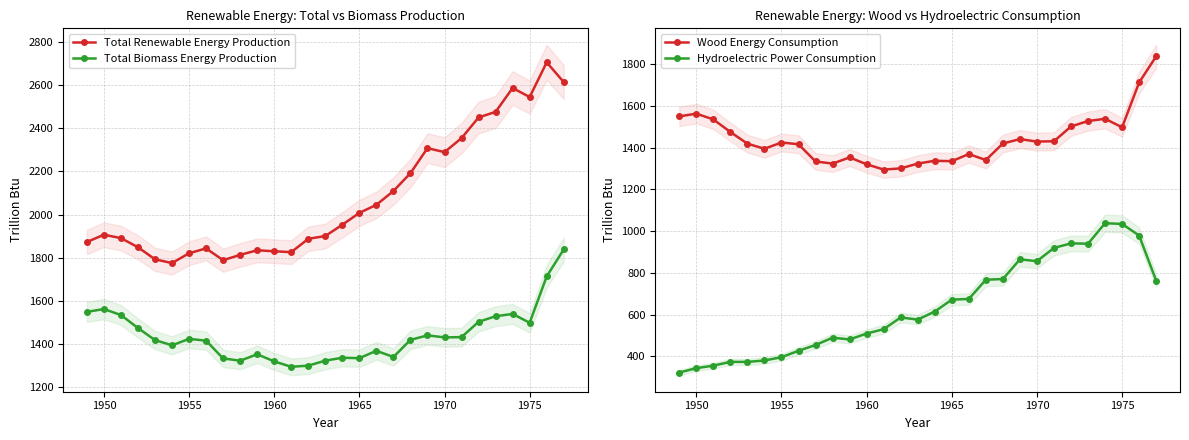

Which series has the largest total across all categories?

Total Renewable Energy Production